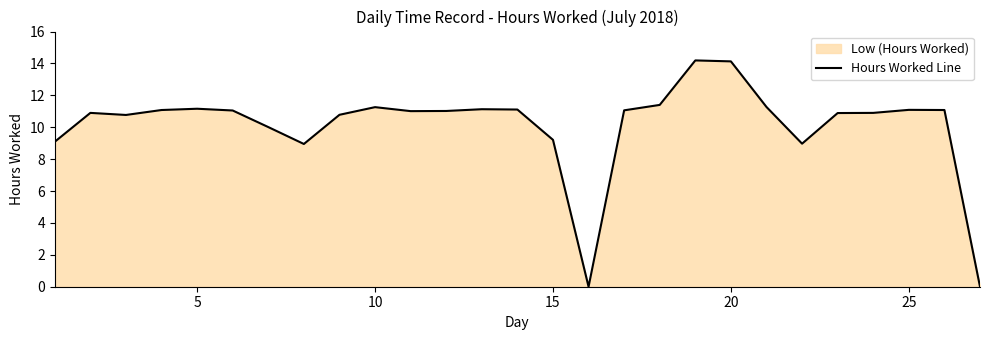

What is the difference between the maximum and minimum values?

14.2